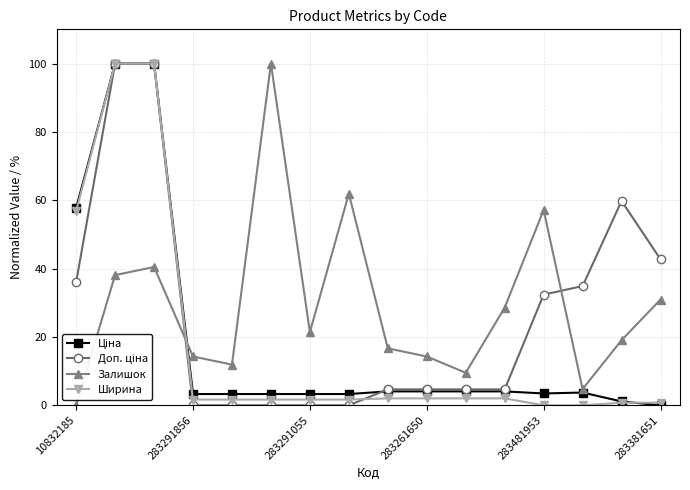

What is the maximum value for Залишок?

100.0